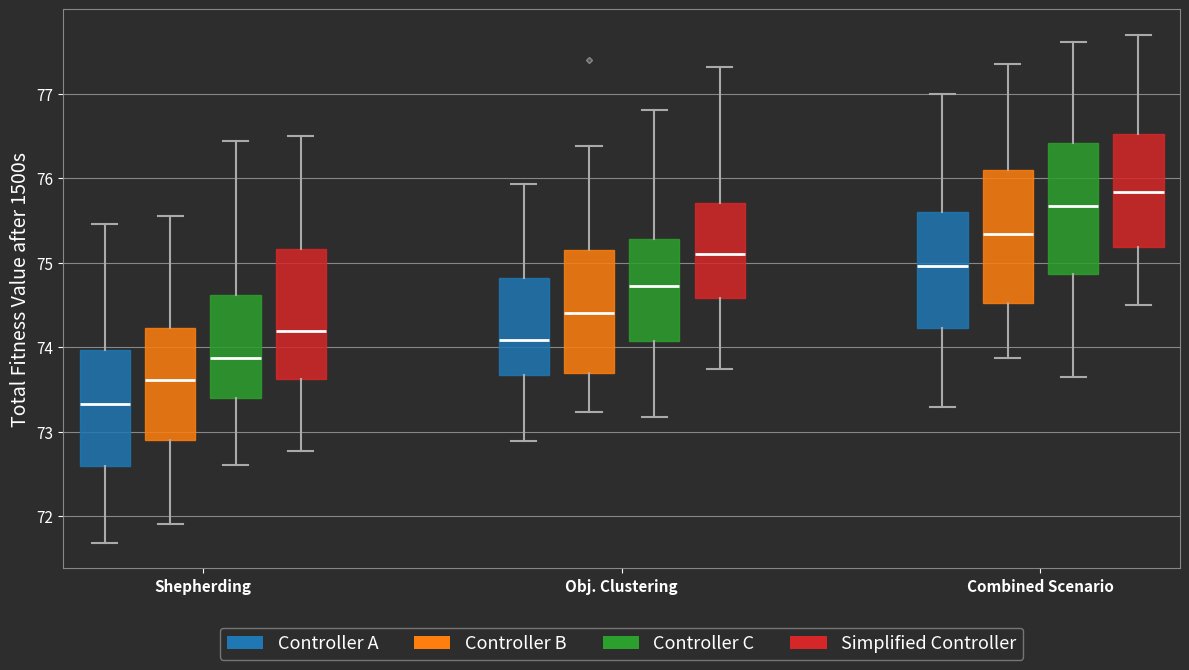

Reading left to right, transcribe this box plot: for each box, give where its median line is, the range the box spans, and where its two whiskers end, as read against the y-axis. The values are not printed on the chart, so give them approximately, as read against the axis.

Shepherding (Controller A): median 73.3, box 72.6 to 74.0, whiskers 71.7 to 75.5
Shepherding (Controller B): median 73.6, box 72.9 to 74.2, whiskers 71.9 to 75.6
Shepherding (Controller C): median 73.9, box 73.4 to 74.6, whiskers 72.6 to 76.4
Shepherding (Simplified Controller): median 74.2, box 73.6 to 75.2, whiskers 72.8 to 76.5
Obj. Clustering (Controller A): median 74.1, box 73.7 to 74.8, whiskers 72.9 to 75.9
Obj. Clustering (Controller B): median 74.4, box 73.7 to 75.2, whiskers 73.2 to 76.4
Obj. Clustering (Controller C): median 74.7, box 74.1 to 75.3, whiskers 73.2 to 76.8
Obj. Clustering (Simplified Controller): median 75.1, box 74.6 to 75.7, whiskers 73.7 to 77.3
Combined Scenario (Controller A): median 75.0, box 74.2 to 75.6, whiskers 73.3 to 77.0
Combined Scenario (Controller B): median 75.3, box 74.5 to 76.1, whiskers 73.9 to 77.4
Combined Scenario (Controller C): median 75.7, box 74.9 to 76.4, whiskers 73.7 to 77.6
Combined Scenario (Simplified Controller): median 75.8, box 75.2 to 76.5, whiskers 74.5 to 77.7